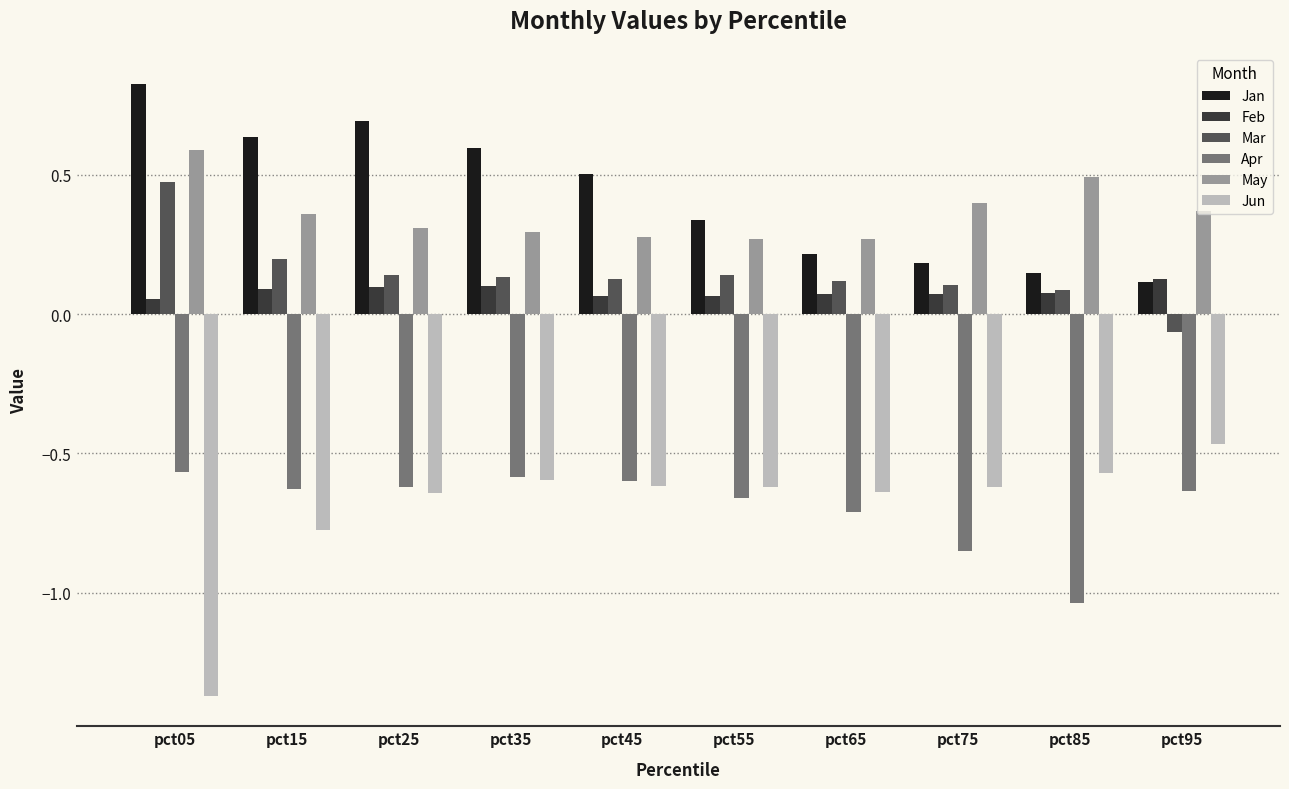

At how many categories does at least one series exceed 0?

10